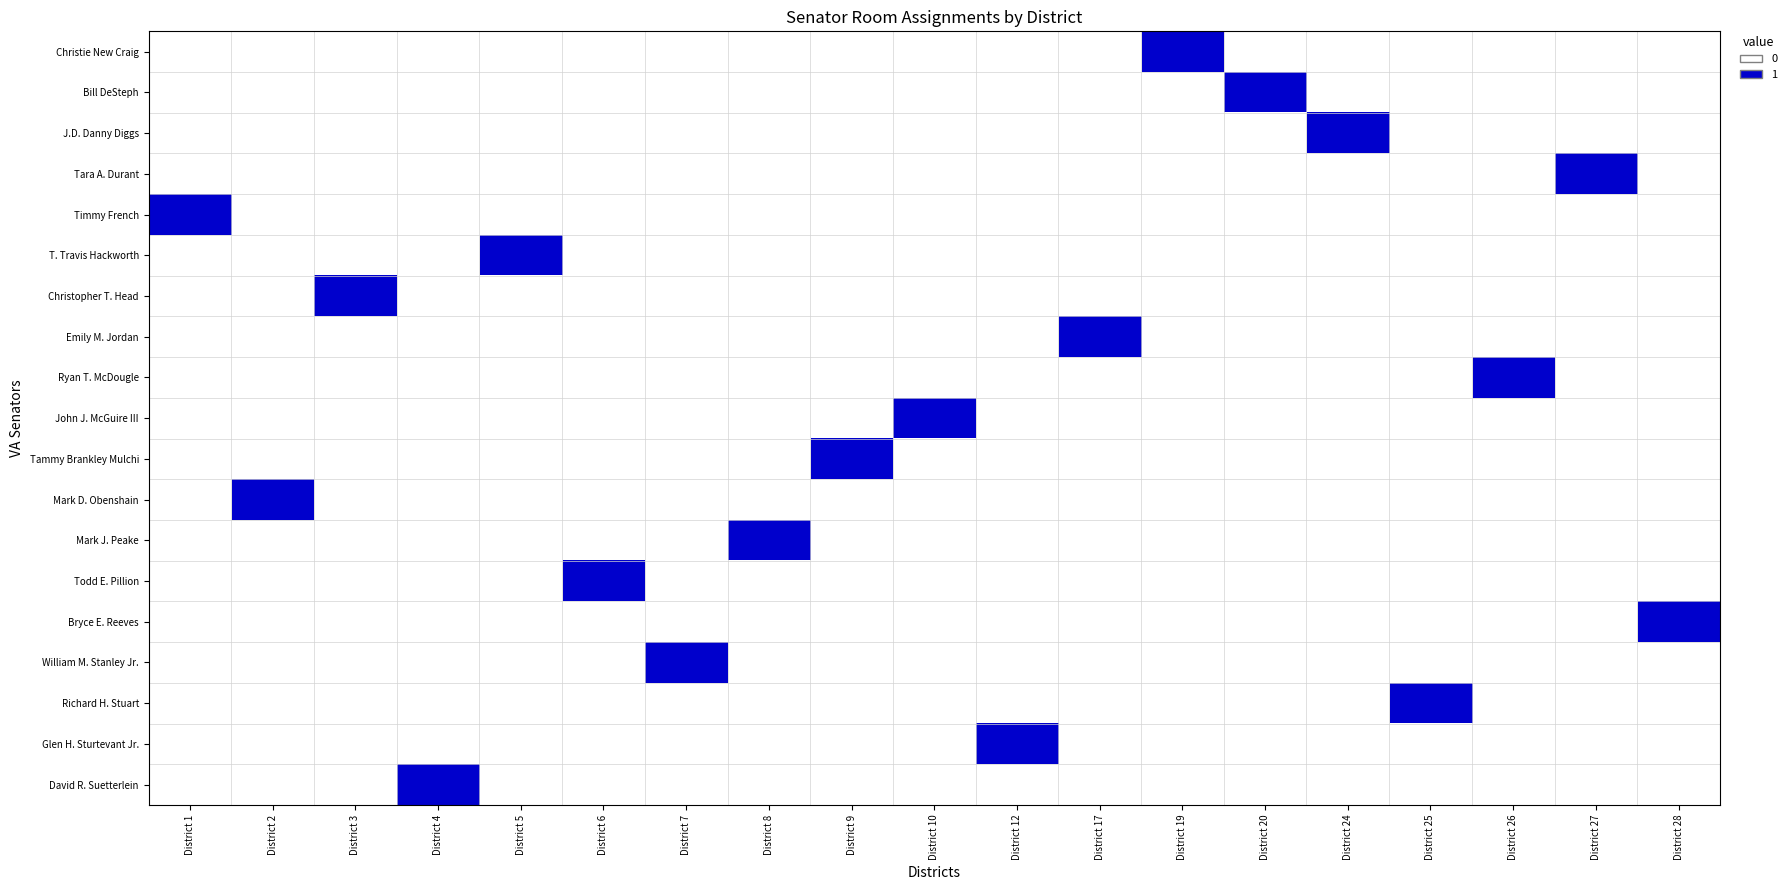

At which category does the chart reach its minimum across all series?

District 1